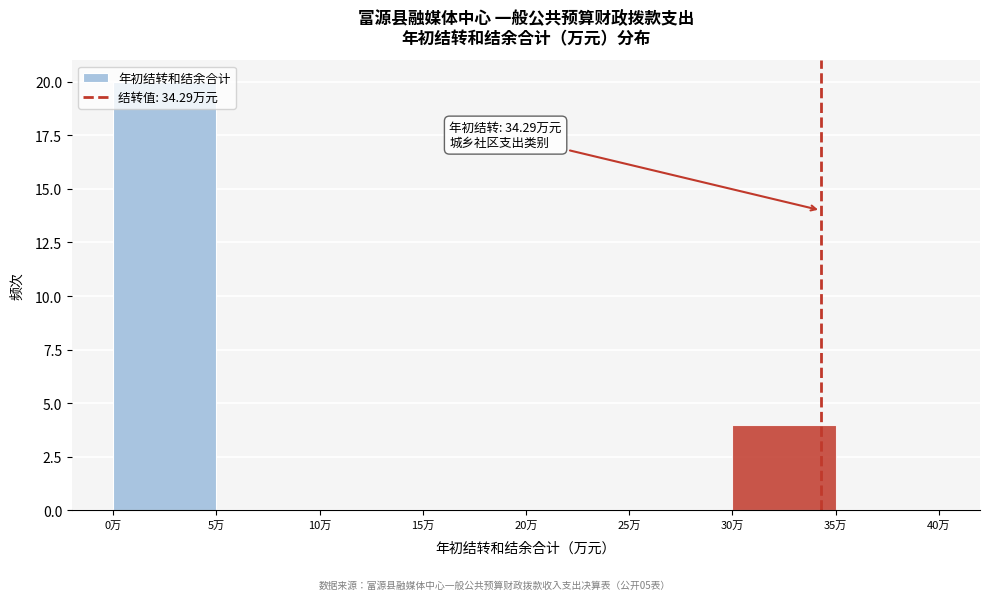

Over which range of the x-axis is the bar tallest?

0 to 5